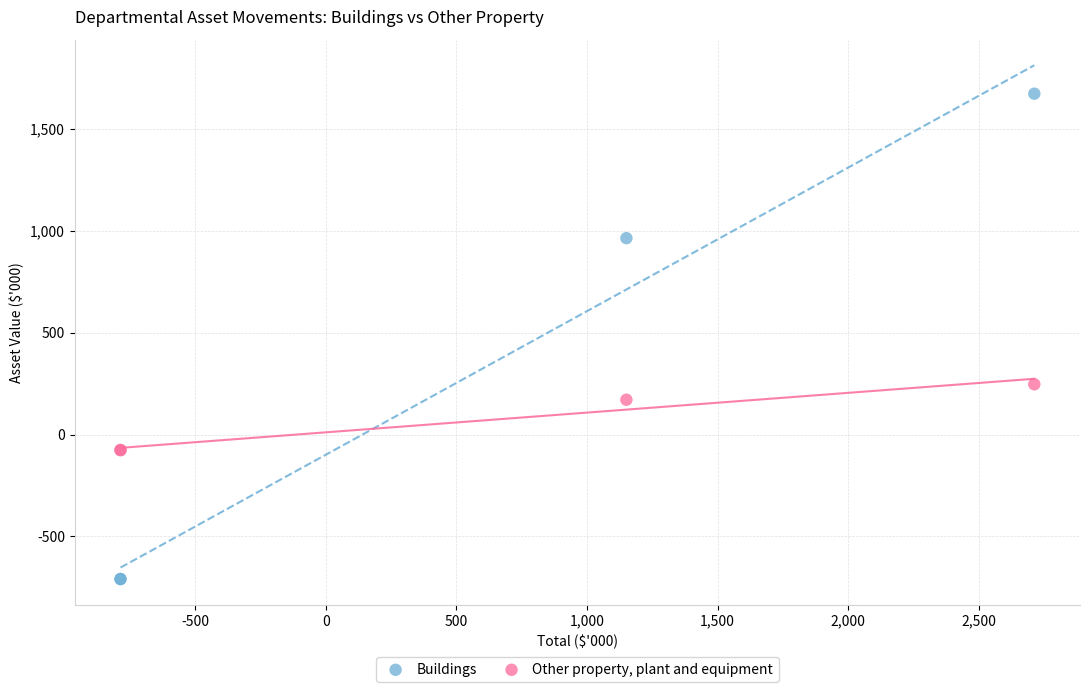

Which series contains the lowest Y value?

Buildings